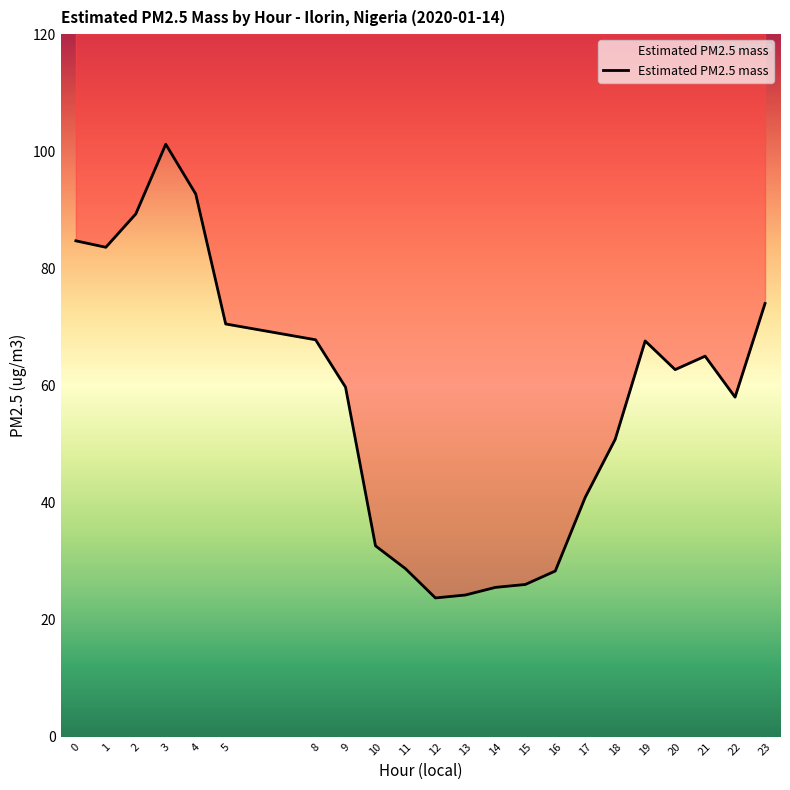

How many data points does each series have?

22